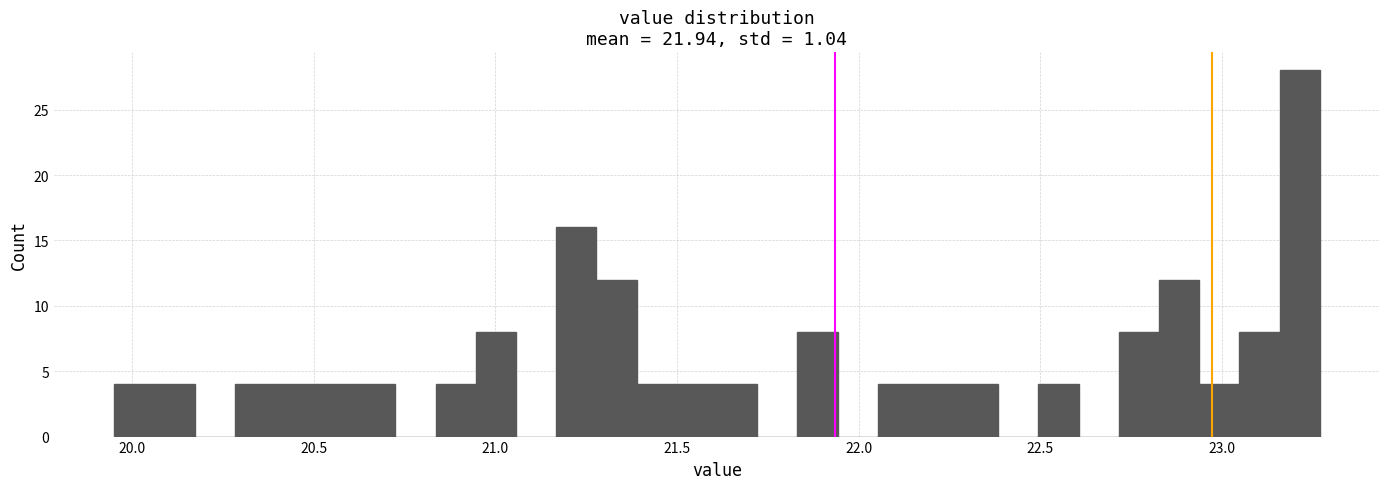

Read against the x-axis, roughly where is the centre of the tallest bar?

23.20